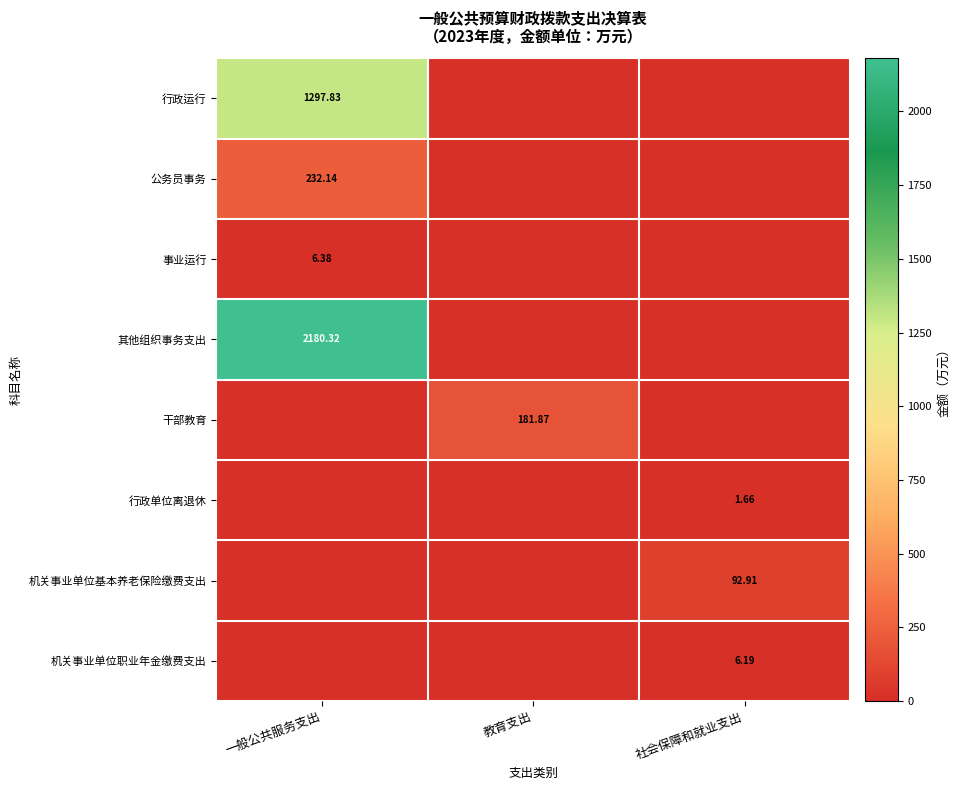

How many distinct data groups are displayed?

8